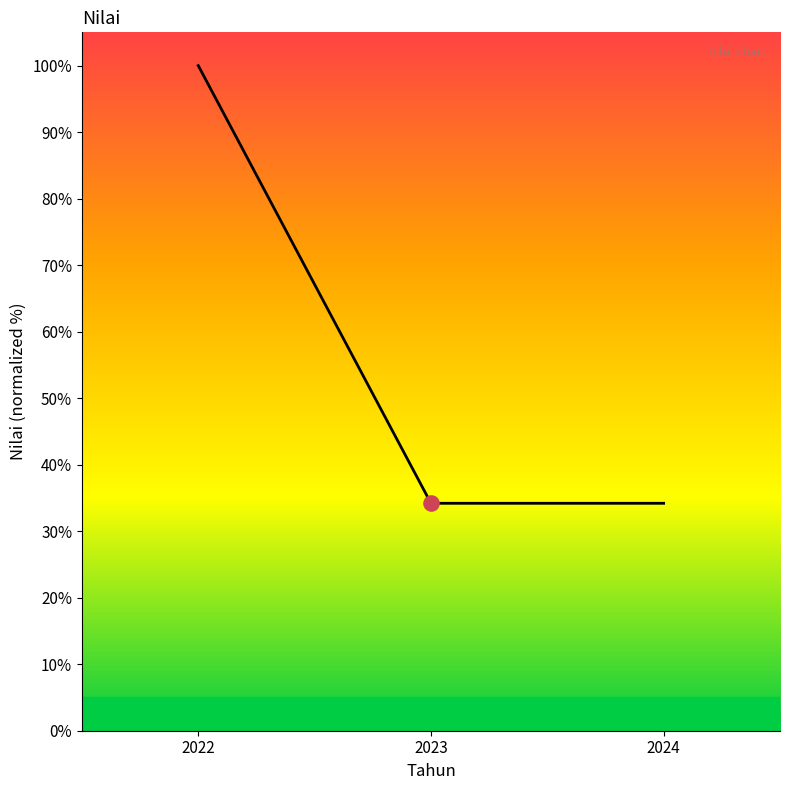

Approximately how many times larger is the value at 2024 compared to 2023?

1.0